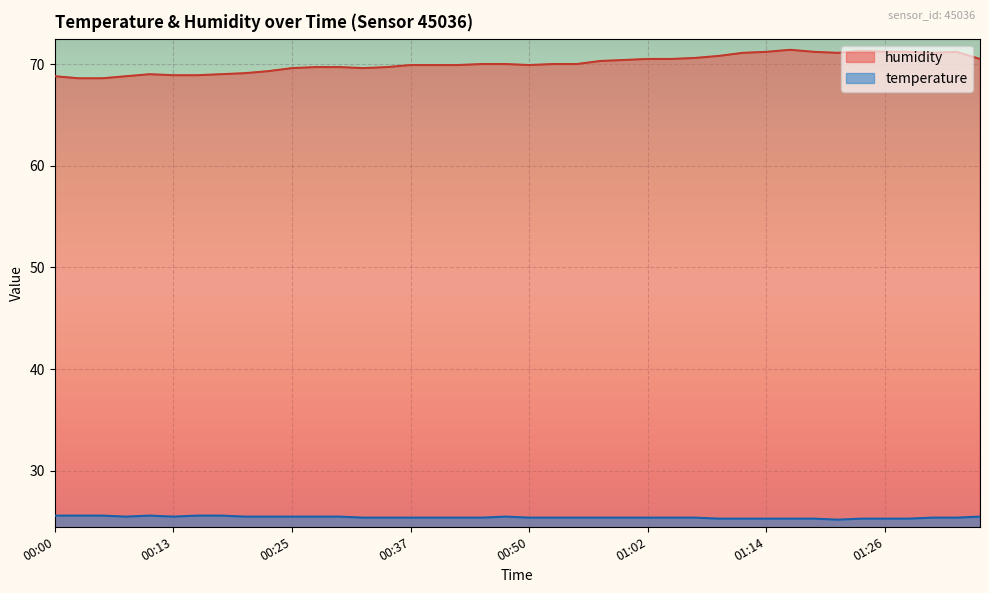

At how many categories does at least one series exceed 29?

40